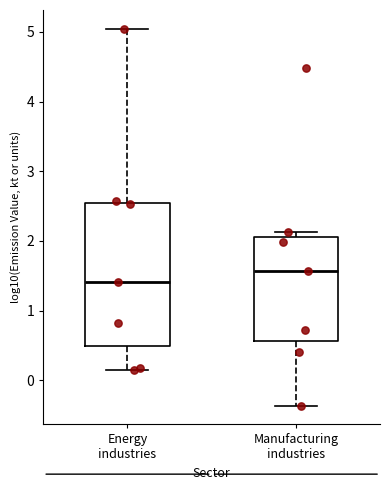

Which box has the highest median line?

Manufacturing industries